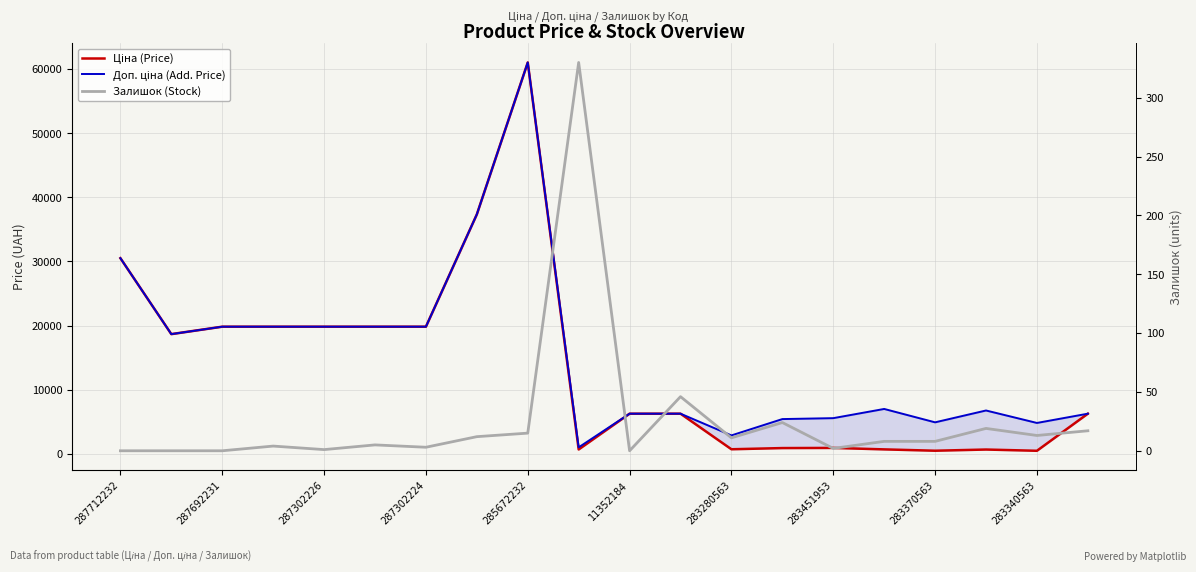

The value of Ціна (Price) at 283340563 is 689.1. True or false?

True